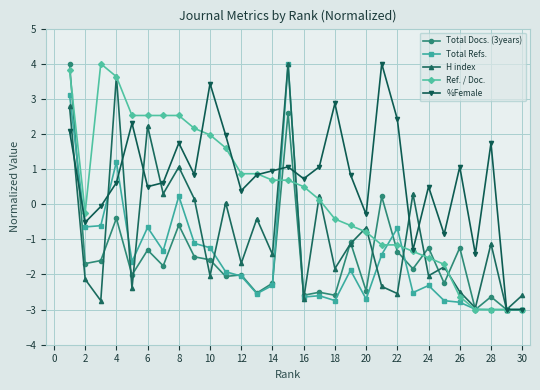

Which series has the largest total across all categories?

%Female